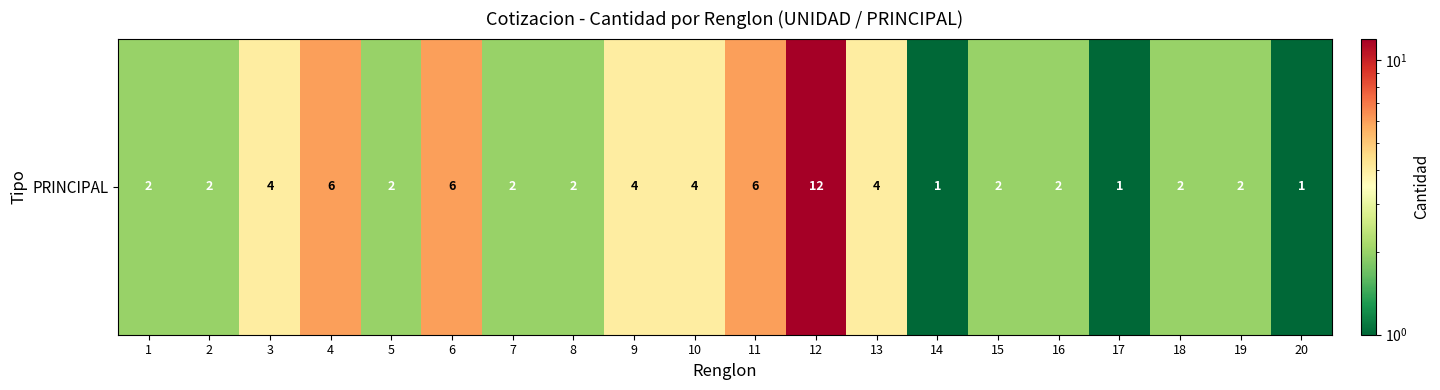

What is the ratio of the value at 3 to the value at 19?

2.0